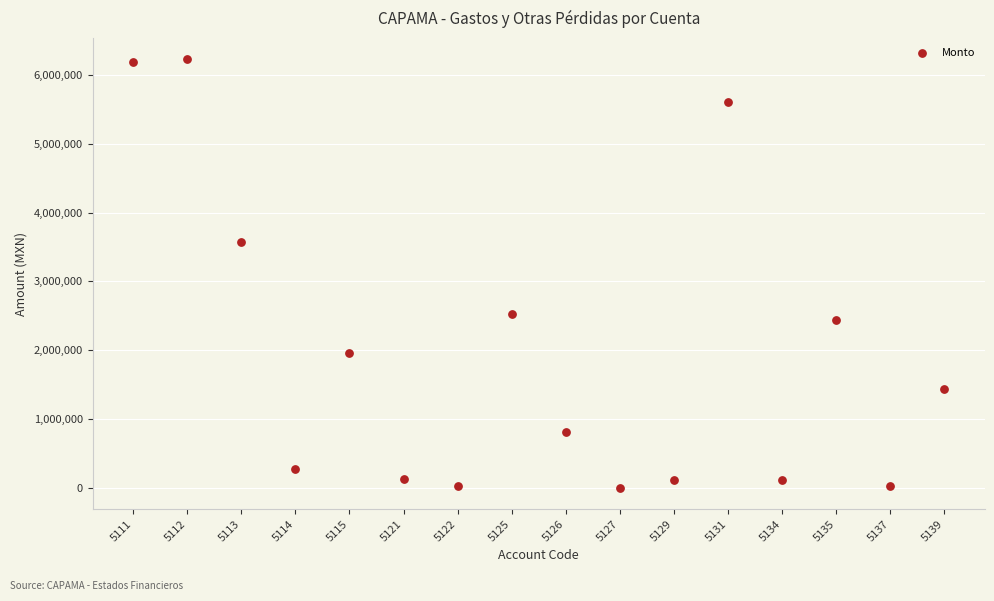

What is the range of Y values (max minus min)?

6228034.6